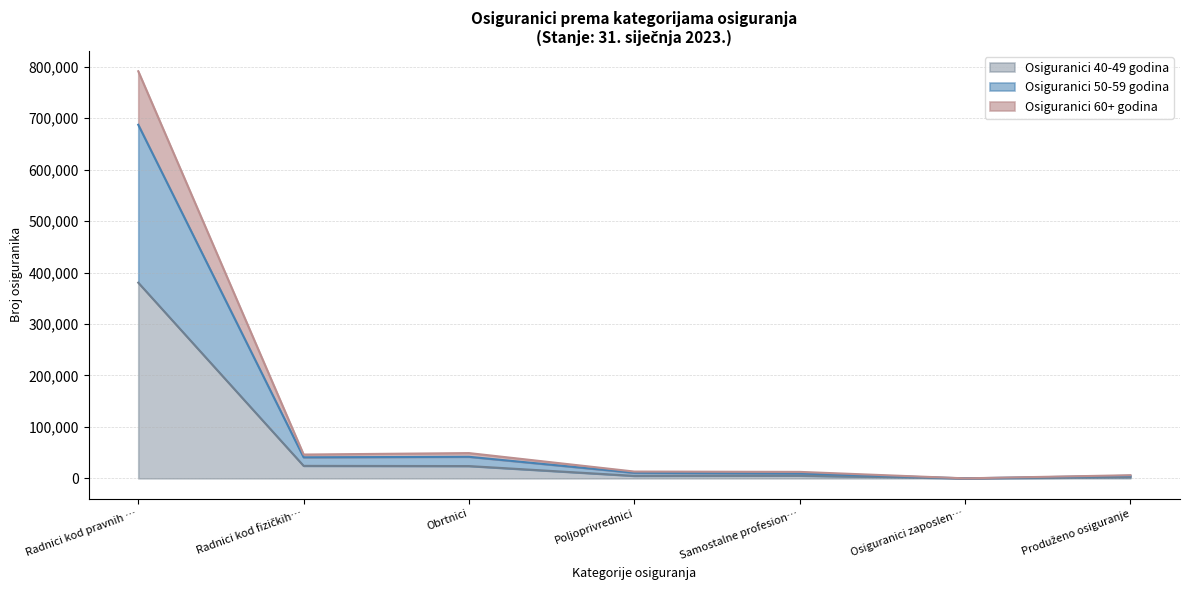

Which category has the highest value in the Osiguranici 40-49 godina series?

Radnici kod pravnih …